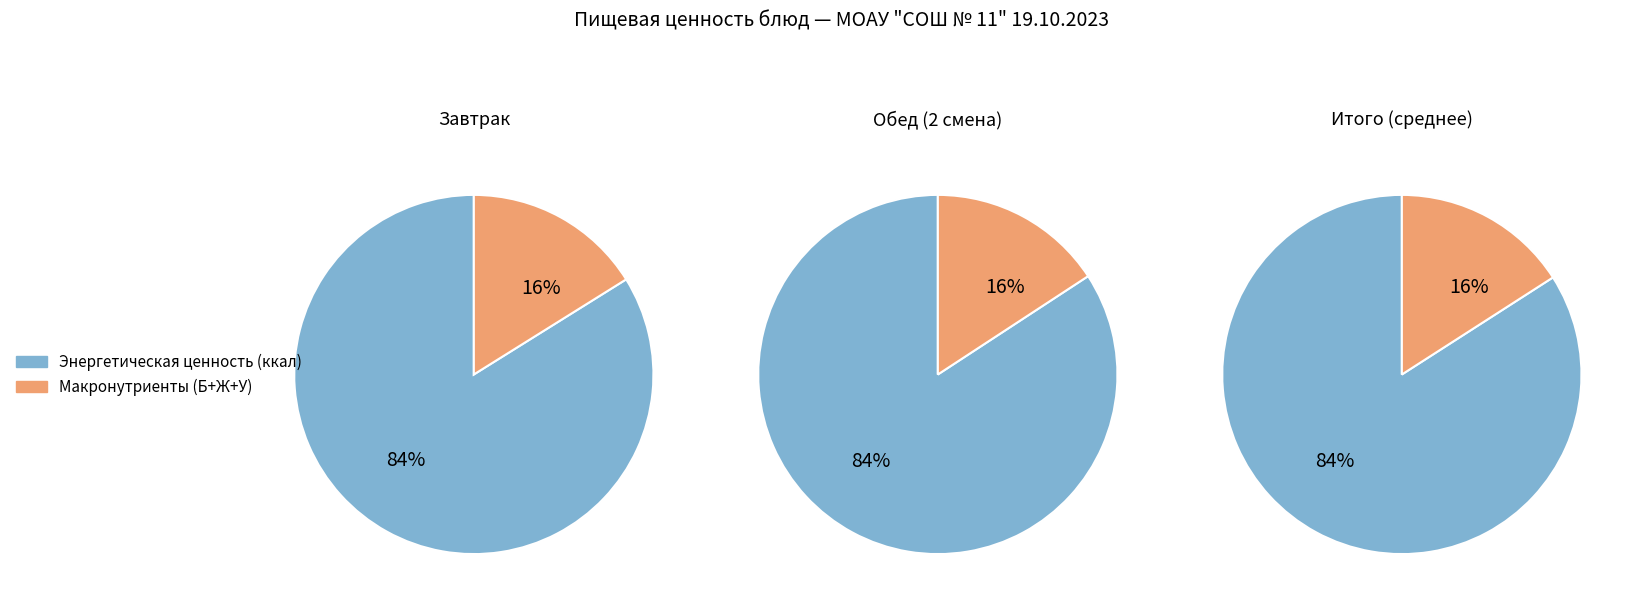

To the nearest percent, what percentage of the pie is Энергетическая ценность (ккал)?

84%